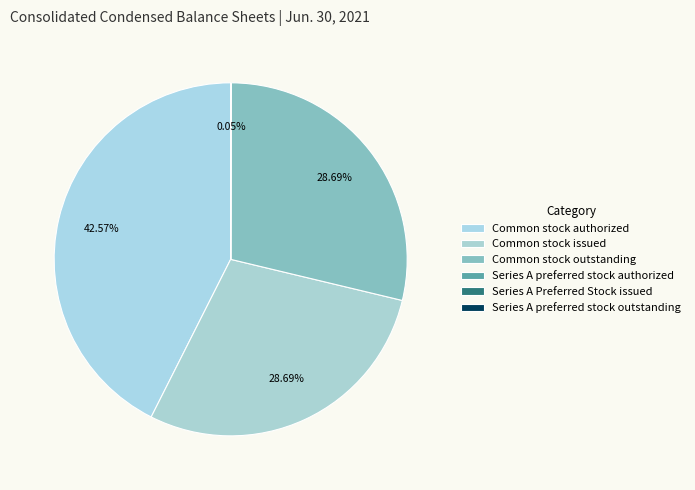

To the nearest percent, what is the difference between the largest and smallest slice percentages?

43%